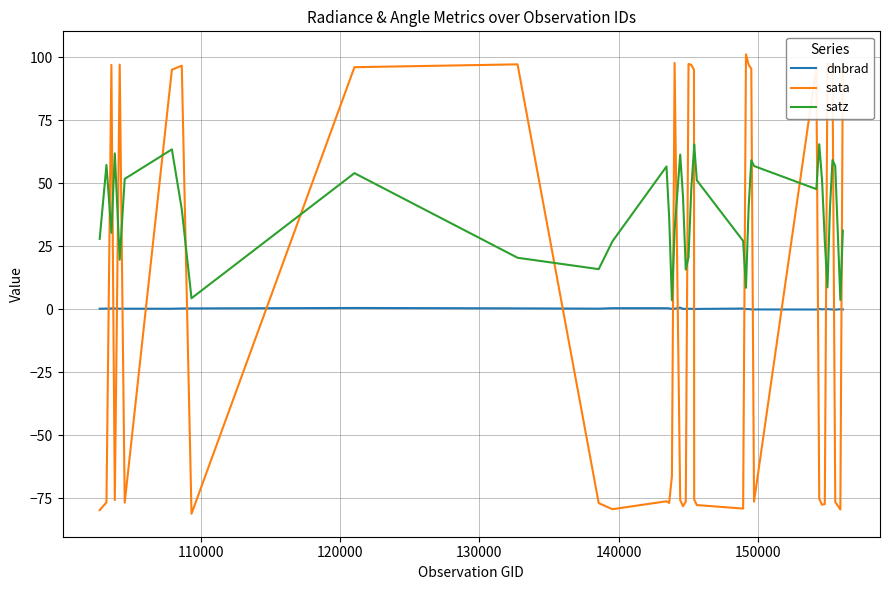

Which series has the widest spread of values?

sata